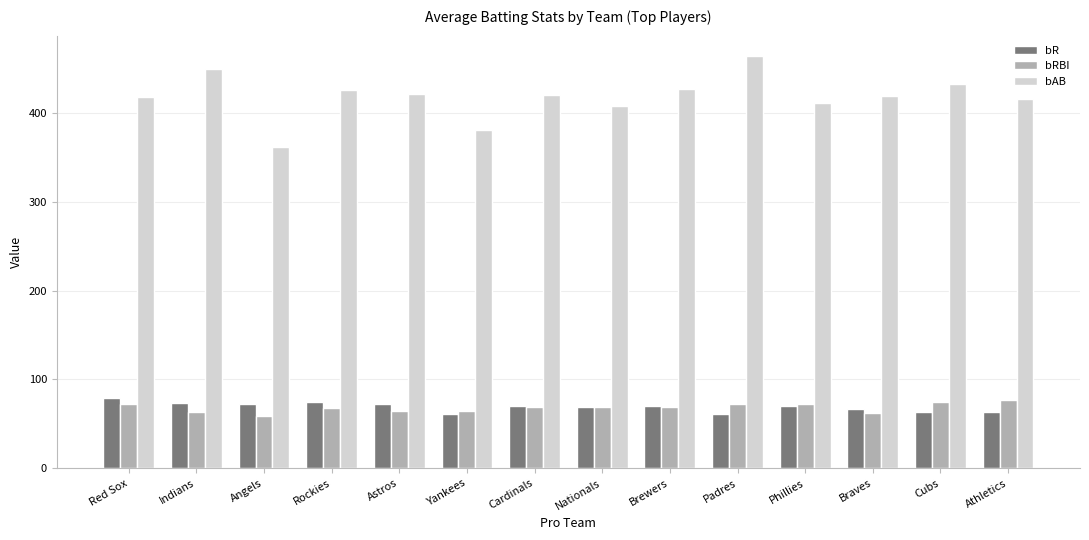

What is the approximate value of bAB at Cubs?

433.4